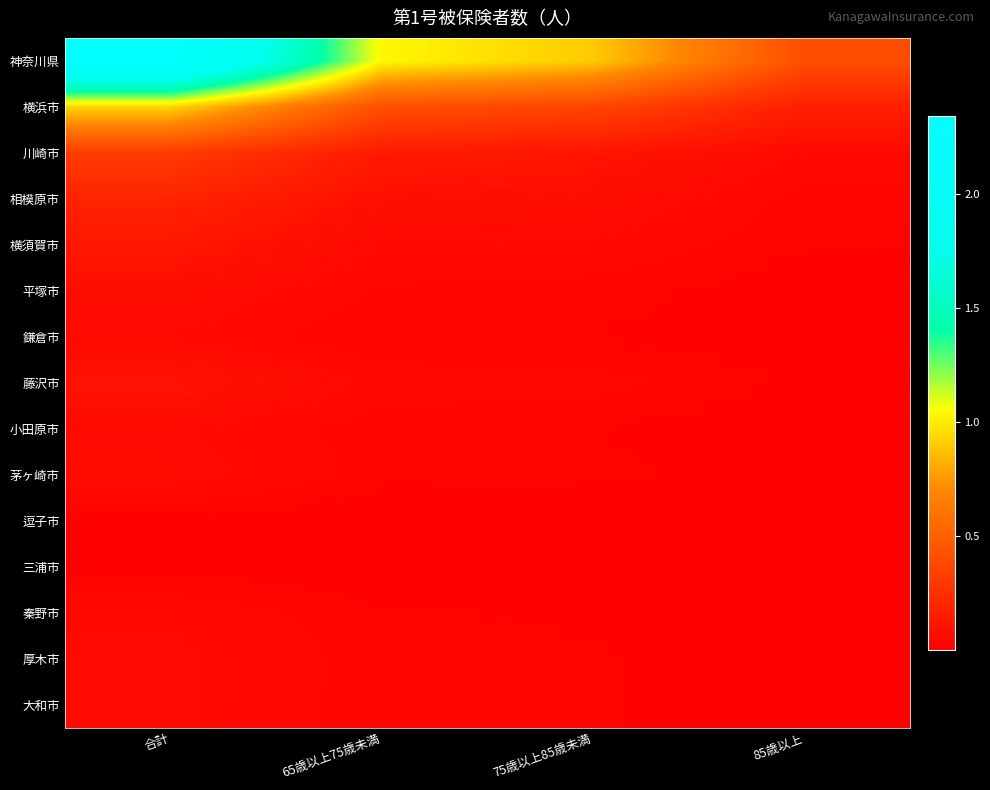

Reading left to right, what are all the values shown in this chart?

神奈川県: 合計=2344000	65歳以上75歳未満=1038476	75歳以上85歳未満=901551	85歳以上=403973
横浜市: 合計=935264	65歳以上75歳未満=412714	75歳以上85歳未満=355178	85歳以上=167372
川崎市: 合計=307940	65歳以上75歳未満=142204	75歳以上85歳未満=112861	85歳以上=52875
相模原市: 合計=188416	65歳以上75歳未満=84606	75歳以上85歳未満=74978	85歳以上=28832
横須賀市: 合計=125403	65歳以上75歳未満=52704	75歳以上85歳未満=50085	85歳以上=22614
平塚市: 合計=73455	65歳以上75歳未満=33241	75歳以上85歳未満=28302	85歳以上=11912
鎌倉市: 合計=53509	65歳以上75歳未満=20621	75歳以上85歳未満=21054	85歳以上=11834
藤沢市: 合計=108435	65歳以上75歳未満=46985	75歳以上85歳未満=41907	85歳以上=19543
小田原市: 合計=57396	65歳以上75歳未満=25636	75歳以上85歳未満=21653	85歳以上=10107
茅ヶ崎市: 合計=65749	65歳以上75歳未満=28356	75歳以上85歳未満=25631	85歳以上=11762
逗子市: 合計=18569	65歳以上75歳未満=7122	75歳以上85歳未満=7336	85歳以上=4111
三浦市: 合計=16206	65歳以上75歳未満=7130	75歳以上85歳未満=6192	85歳以上=2884
秦野市: 合計=49427	65歳以上75歳未満=23235	75歳以上85歳未満=19132	85歳以上=7060
厚木市: 合計=58677	65歳以上75歳未満=27290	75歳以上85歳未満=23263	85歳以上=8124
大和市: 合計=58254	65歳以上75歳未満=25925	75歳以上85歳未満=23282	85歳以上=9047